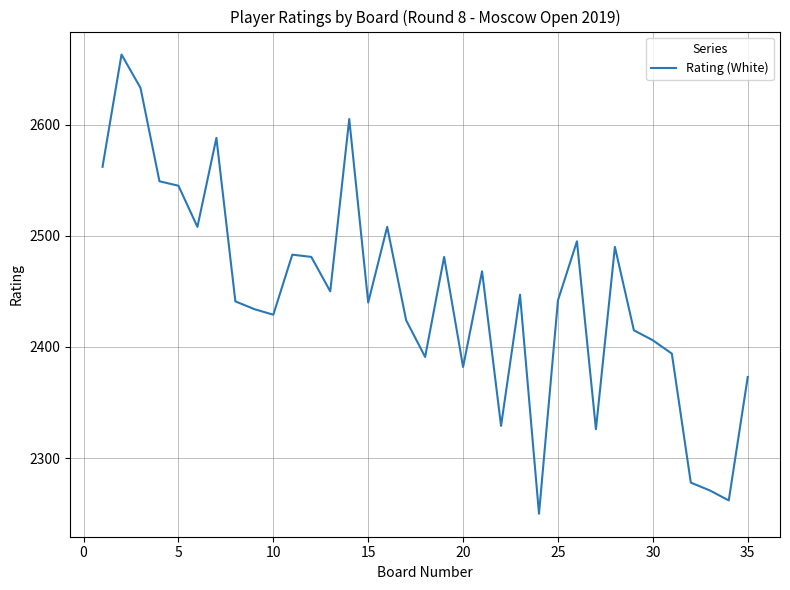

What is the greatest value displayed?

2663